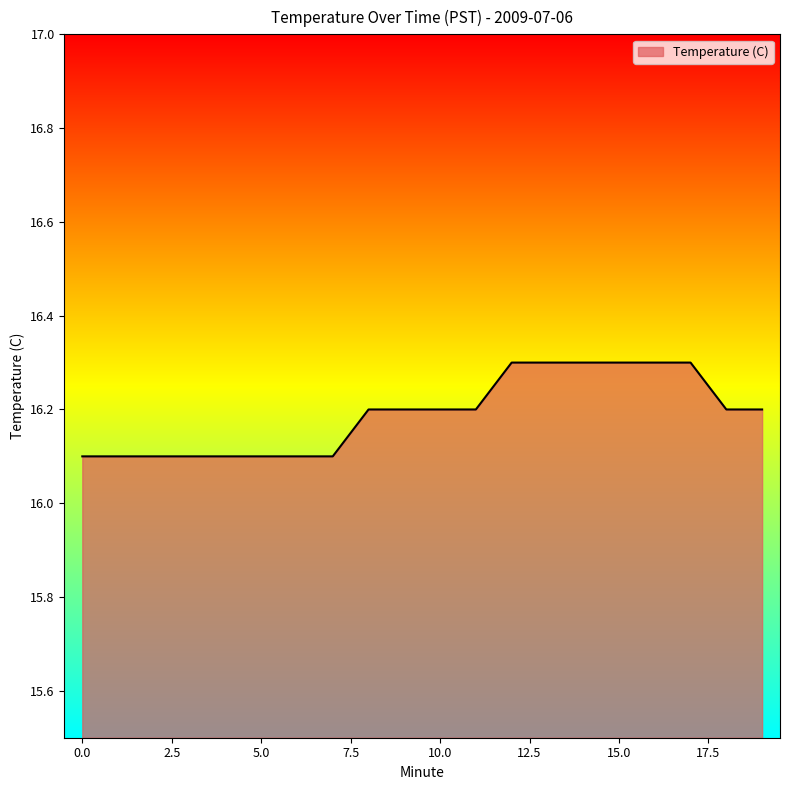

Does the chart display data point markers on the line(s)?

No